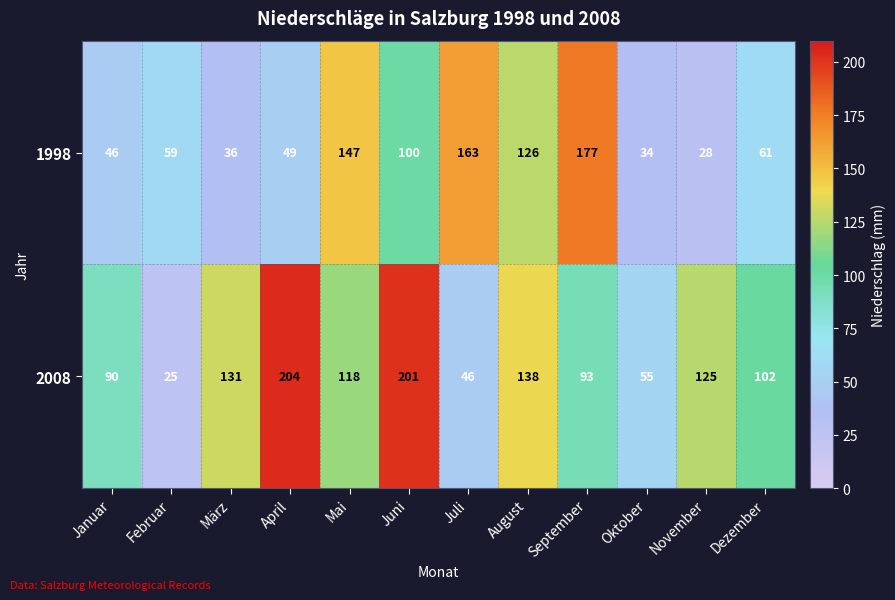

The 1998 series shows 100 at Juni. True or false?

True